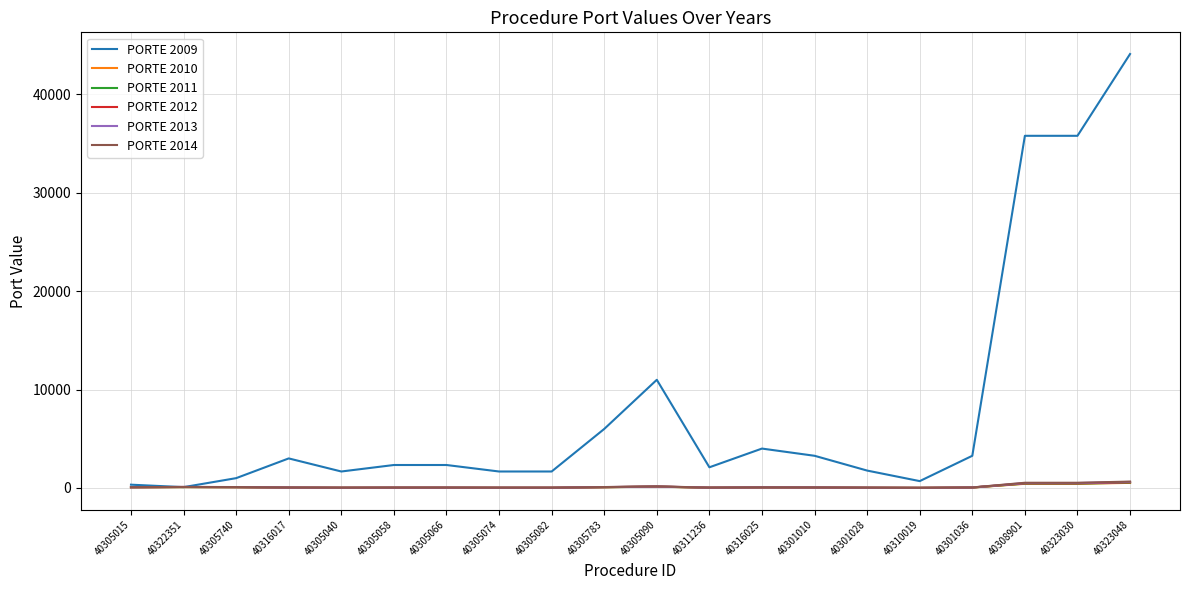

What position from the left is 40305740?

3